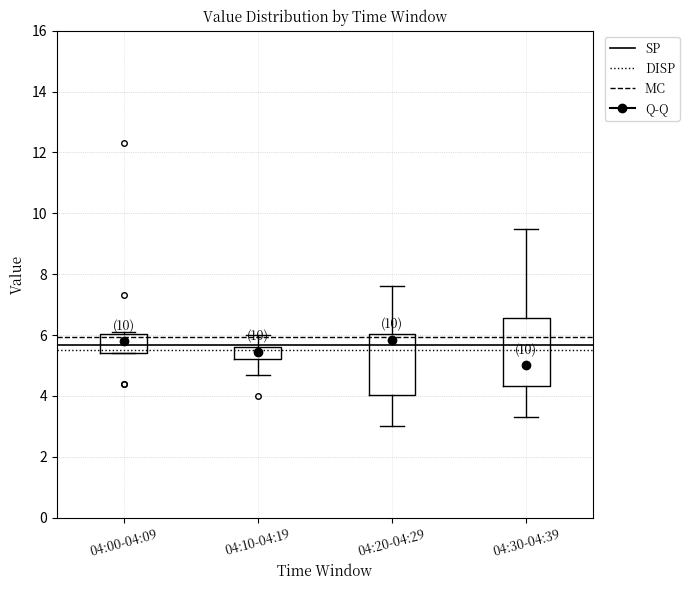

Reading left to right, transcribe this box plot: for each box, give where its median line is, the range the box spans, and where its two whiskers end, as read against the y-axis. The values are not printed on the chart, so give them approximately, as read against the axis.

04:00-04:09: median 5.8, box 5.4 to 6.0, whiskers 5.4 to 6.2
04:10-04:19: median 5.4, box 5.2 to 5.6, whiskers 4.8 to 6.0
04:20-04:29: median 5.8, box 4.0 to 6.0, whiskers 3.0 to 7.6
04:30-04:39: median 5.0, box 4.4 to 6.6, whiskers 3.4 to 9.6